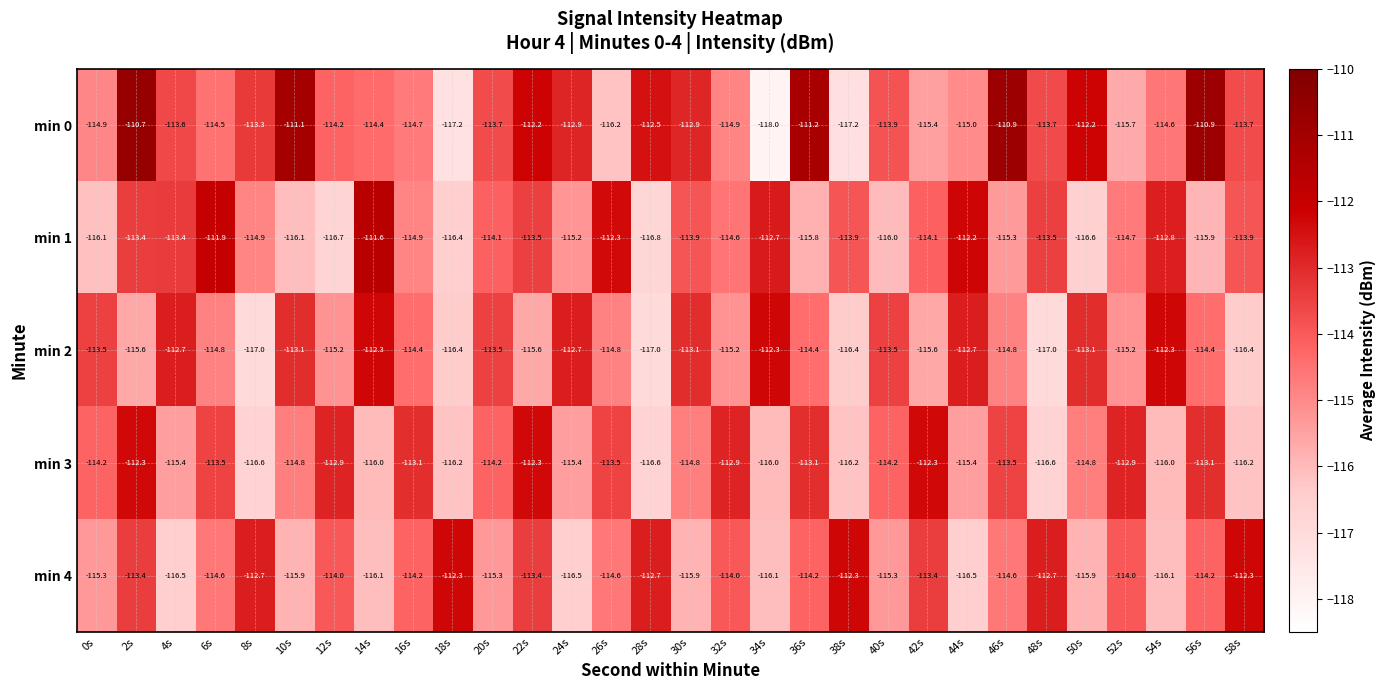

What is the average value of the min 1 series?

-114.4